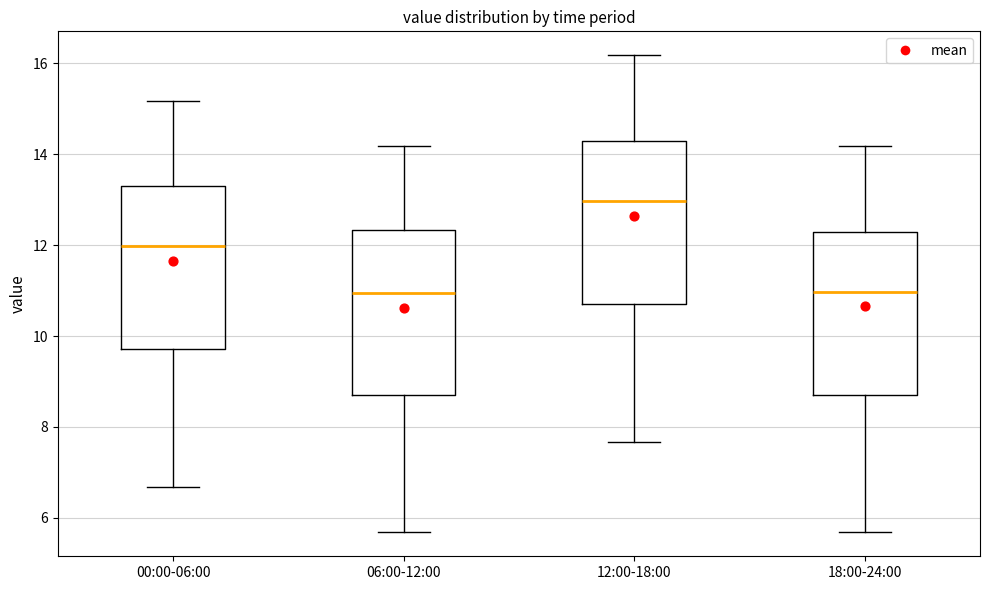

Reading left to right, read every box against the y-axis: the position of its median line, the range the box covers, and the ends of its whiskers. The values are not printed on the chart, so give them approximately, as read against the axis.

00:00-06:00: median 12.0, box 9.8 to 13.2, whiskers 6.6 to 15.2
06:00-12:00: median 11.0, box 8.8 to 12.4, whiskers 5.6 to 14.2
12:00-18:00: median 13.0, box 10.8 to 14.2, whiskers 7.6 to 16.2
18:00-24:00: median 11.0, box 8.8 to 12.2, whiskers 5.6 to 14.2